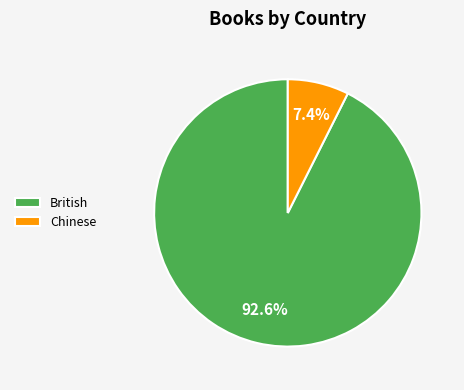

To the nearest percent, what percentage of the pie is Chinese?

7%